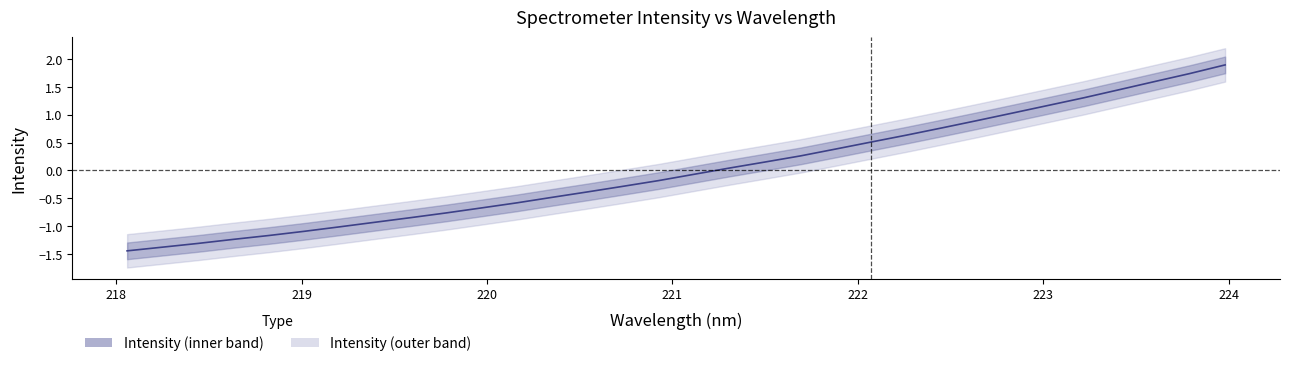

Count the number of categories in the chart.

32